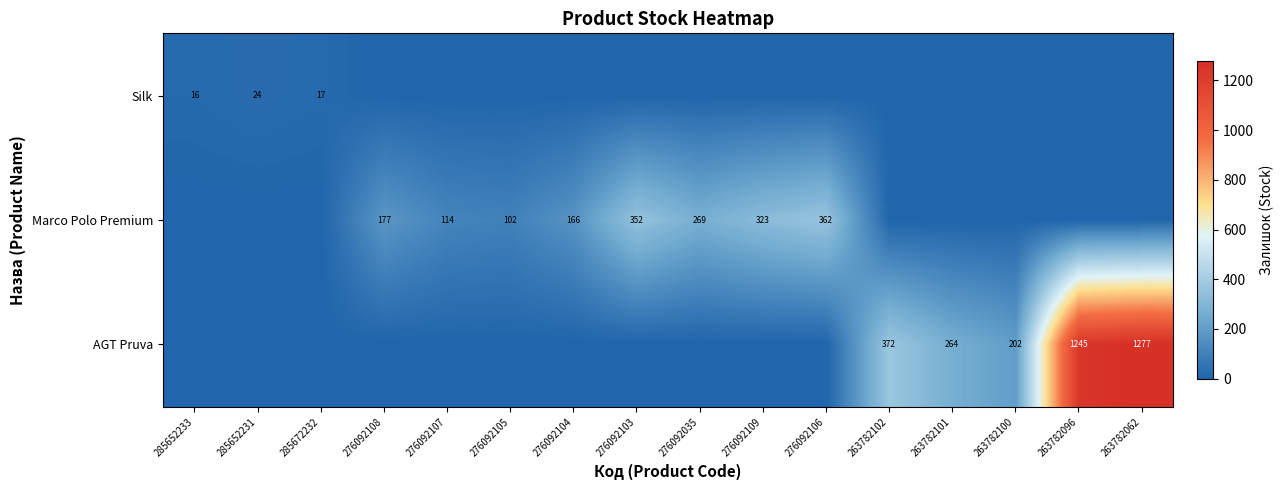

Which has a higher value, 263782102 or 276092105?

263782102